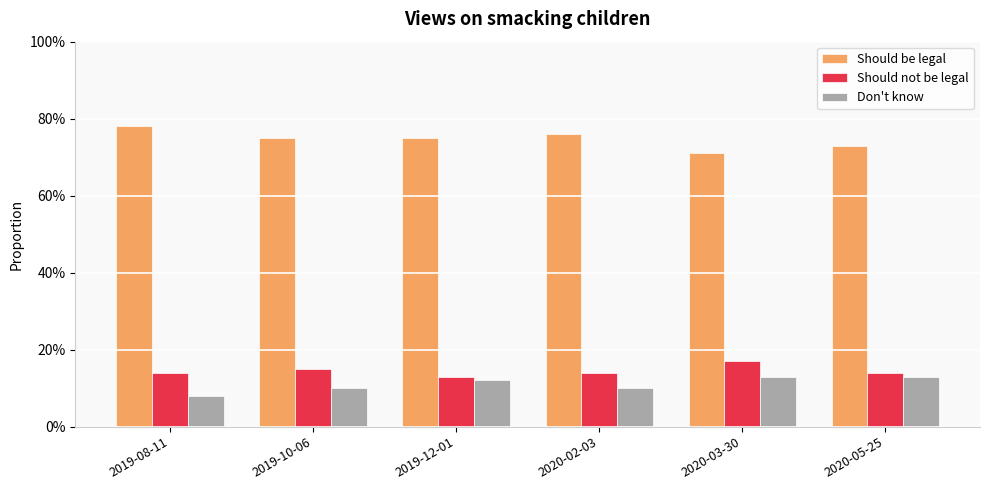

The Don't know series shows 0.1 at 2019-12-01. True or false?

True